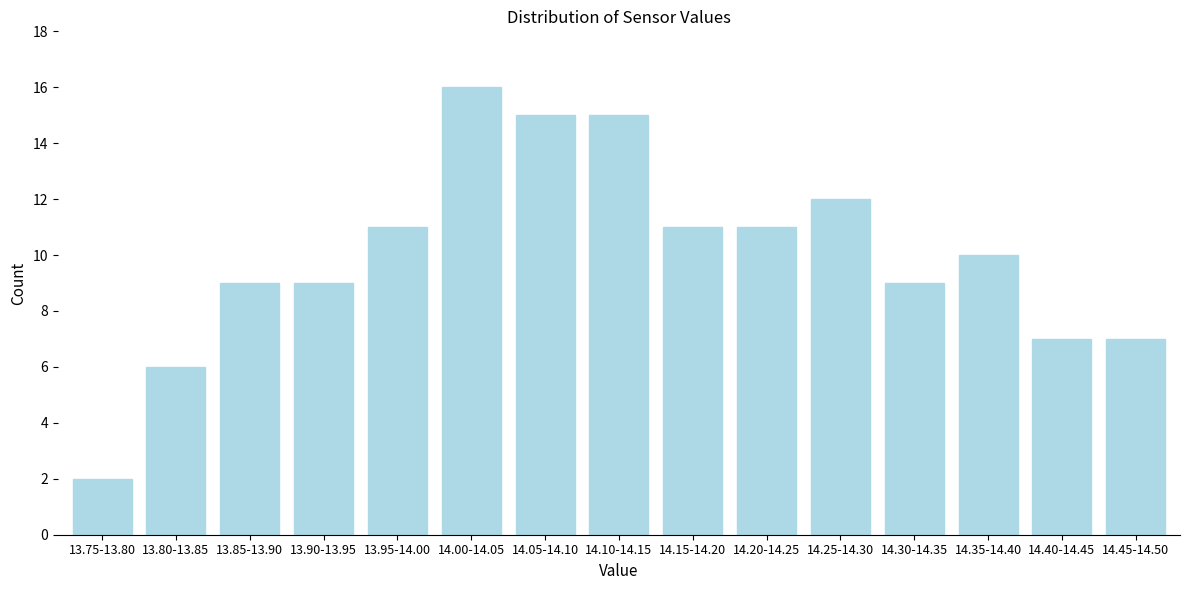

Reading left to right, list all the values displayed in this chart.

2	6	9	9	11	16	15	15	11	11	12	9	10	7	7